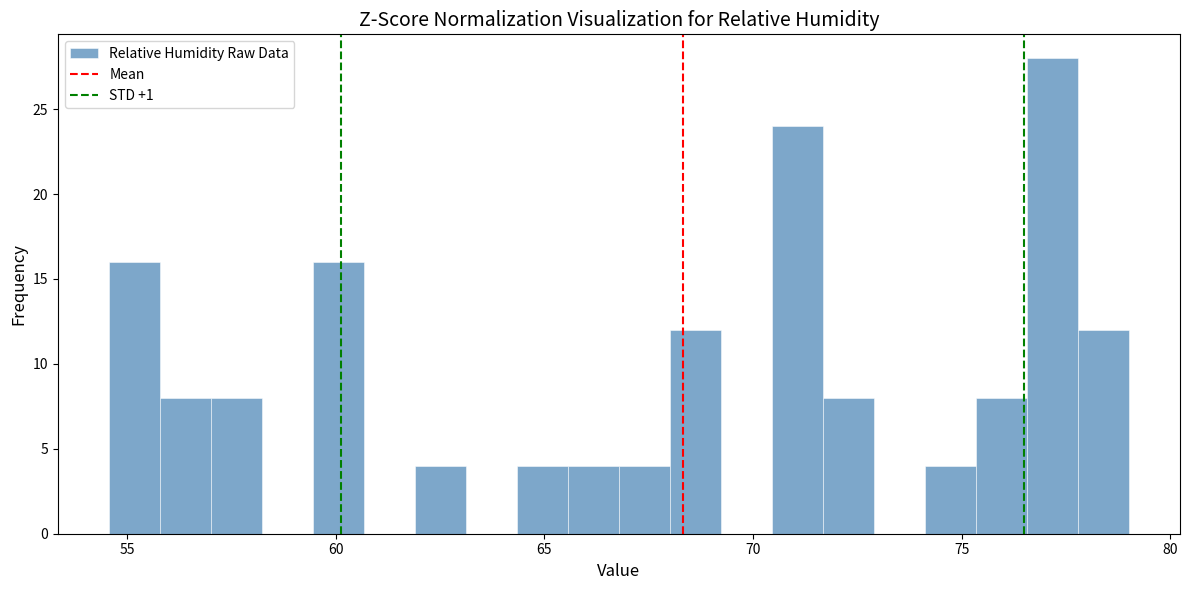

Read against the x-axis, roughly where is the centre of the tallest bar?

77.0